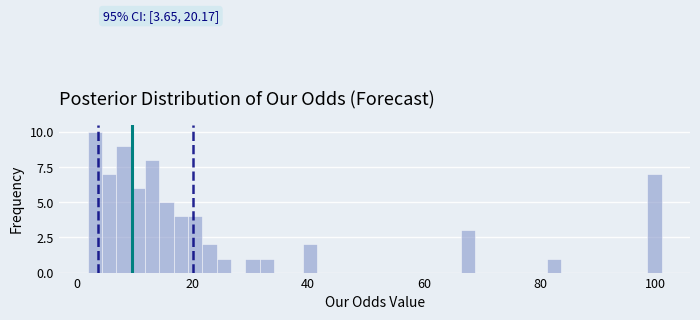

Read against the x-axis, roughly where is the centre of the tallest bar?

4